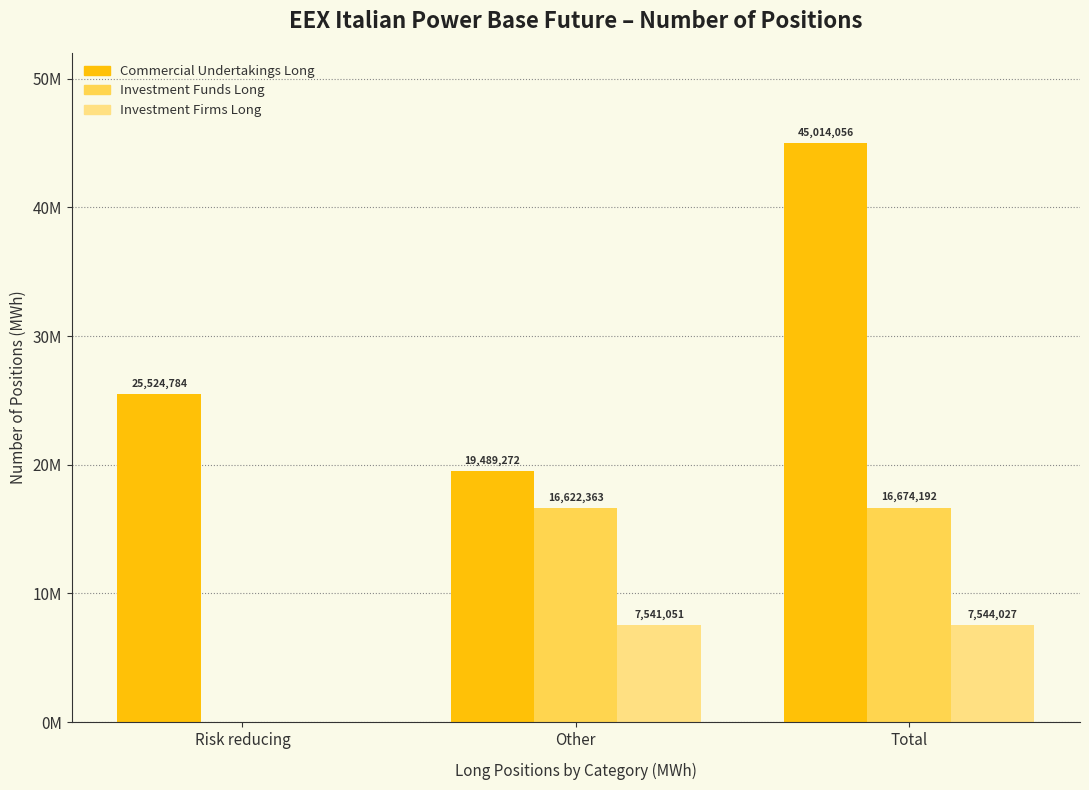

List the series in order of their peak value, highest first.

Commercial Undertakings Long, Investment Funds Long, Investment Firms Long